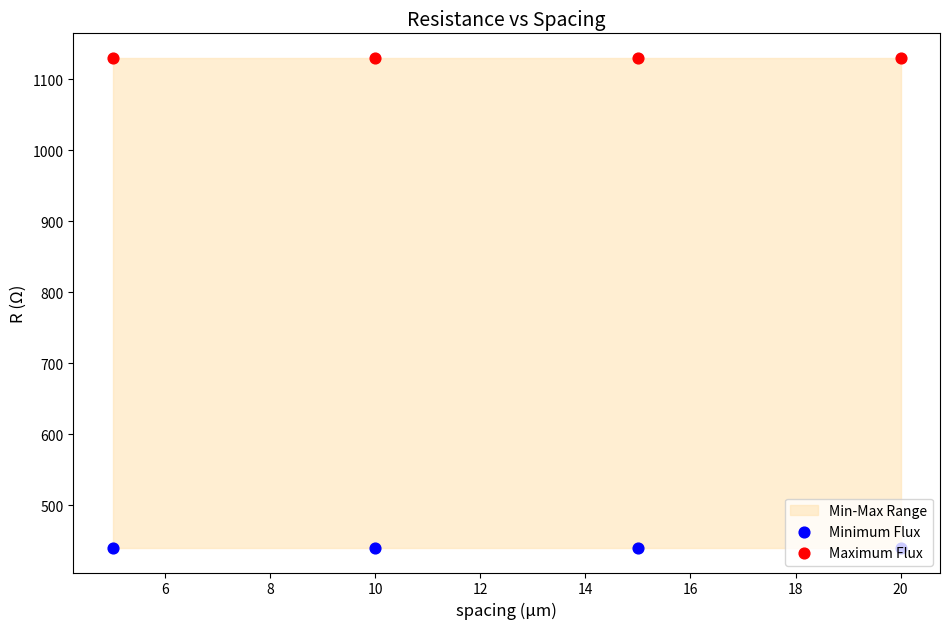

Which series reaches the maximum Y coordinate?

Maximum Flux